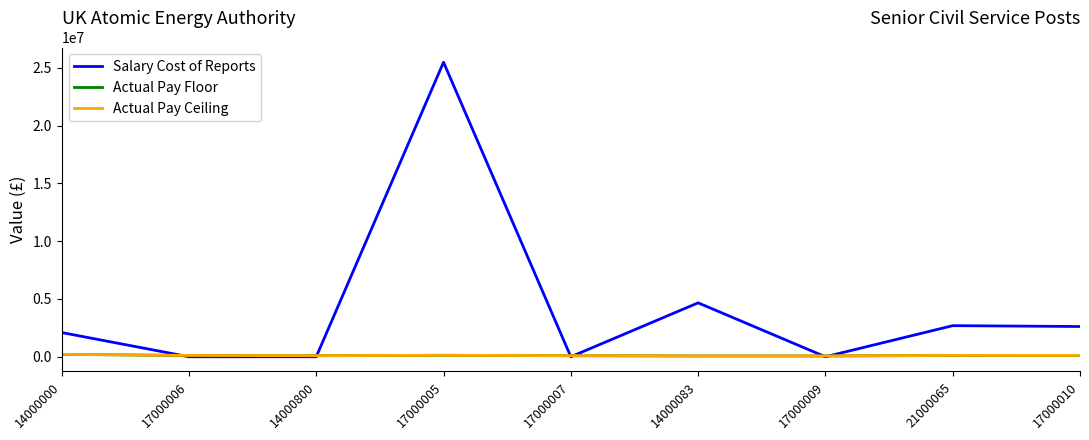

At how many categories does at least one series exceed 18181703?

1